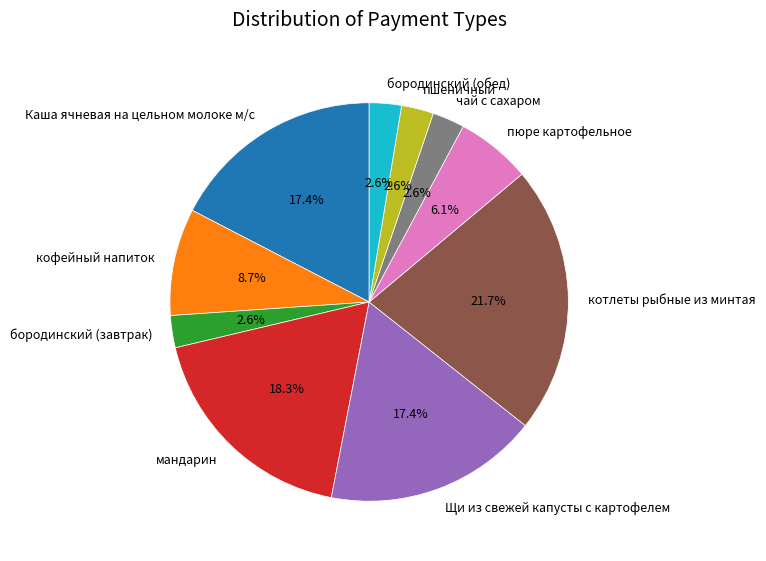

True or false: Каша ячневая на цельном молоке м/с accounts for 17% of the total.

True